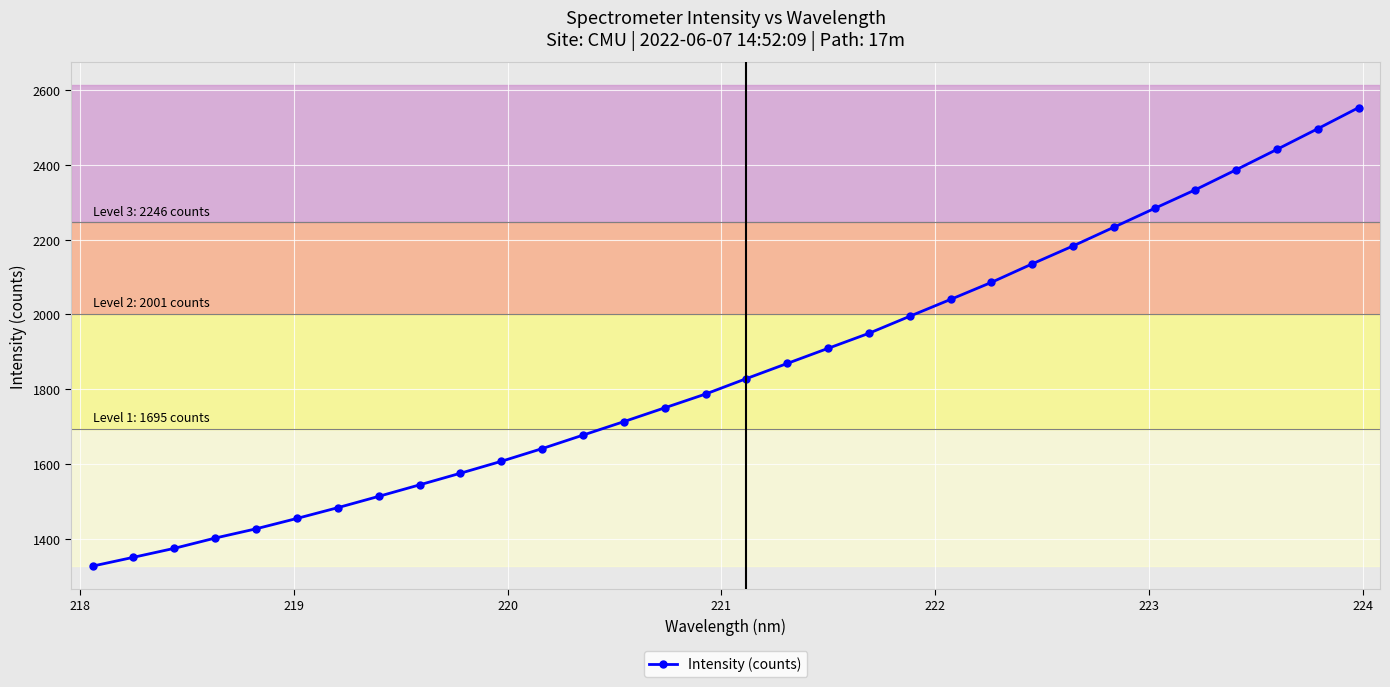

What is the difference between the second highest and minimum values?

1169.1